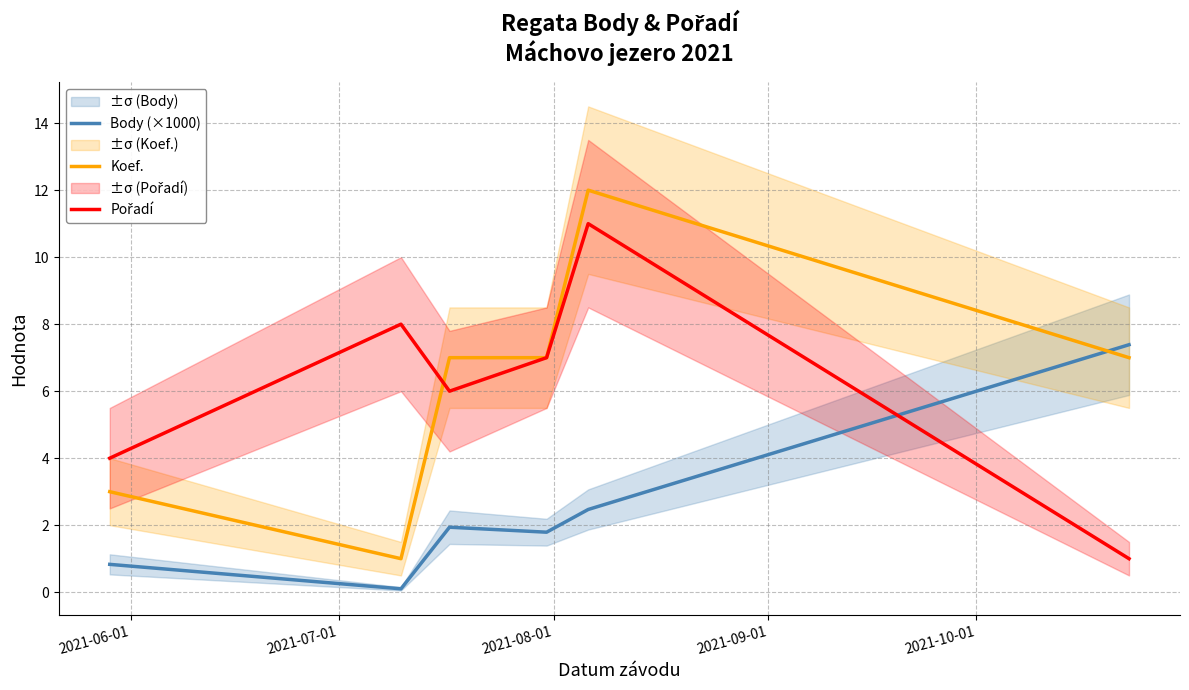

Reading left to right, extract all data points from this chart.

Body (×1000): 0.8	0.1	1.9	1.8	2.5	7.4
Koef.: 3.0	1.0	7.0	7.0	12.0	7.0
Pořadí: 4.0	8.0	6.0	7.0	11.0	1.0